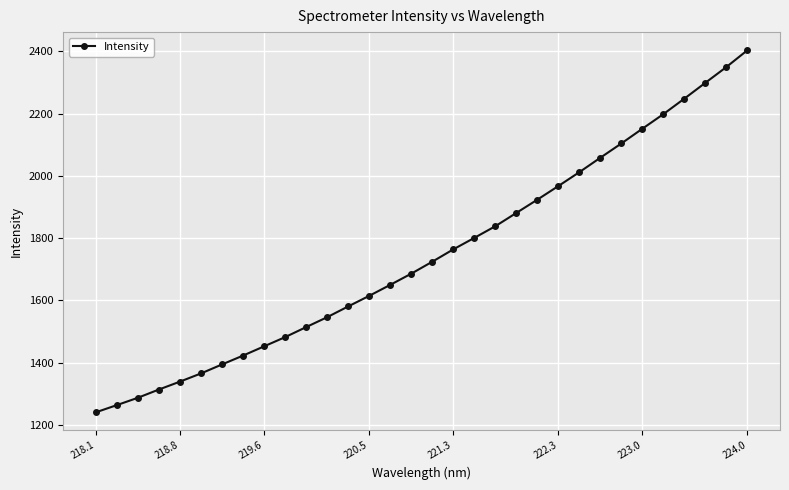

What is the greatest value displayed?

2403.3